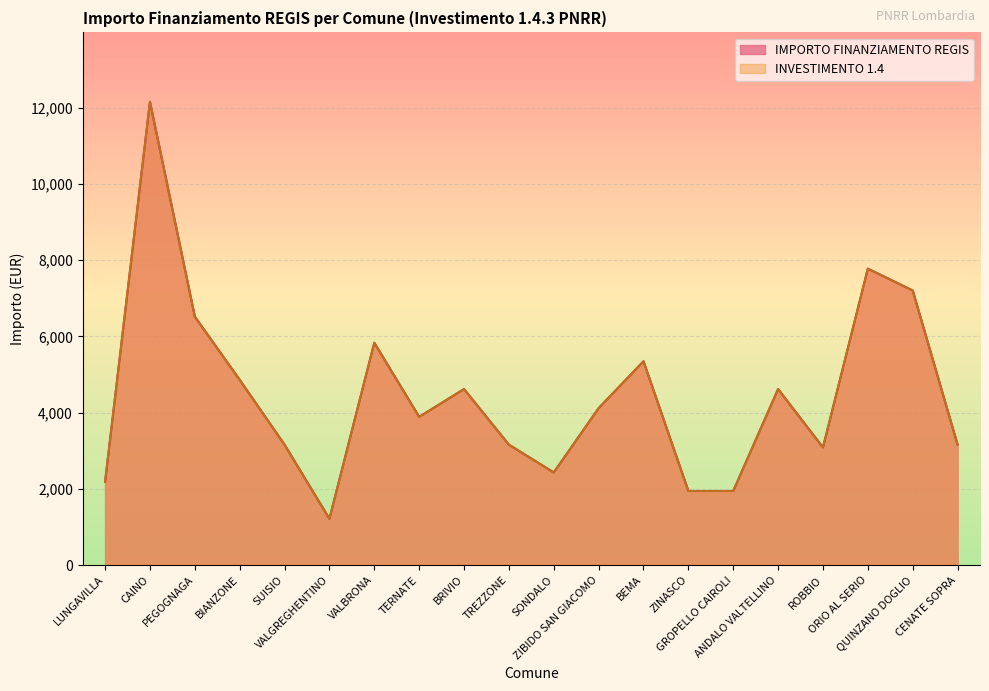

True or false: IMPORTO FINANZIAMENTO REGIS and INVESTIMENTO 1.4 cross at least once.

False